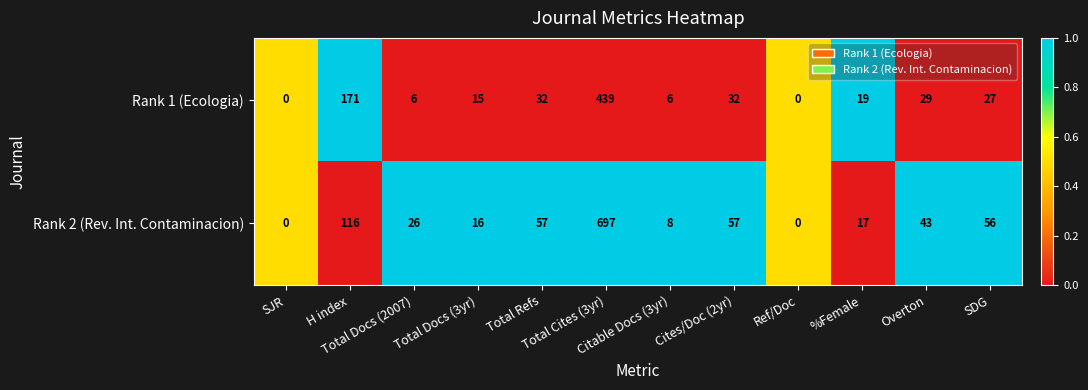

Which series has the largest range (max minus min)?

Rank 2 (Rev. Int. Contaminacion)